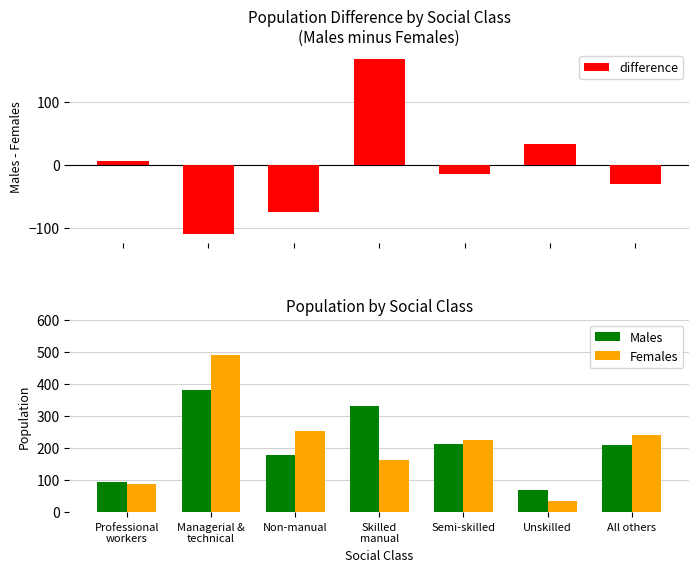

At which category is the sum across all series the highest?

Managerial &
technical